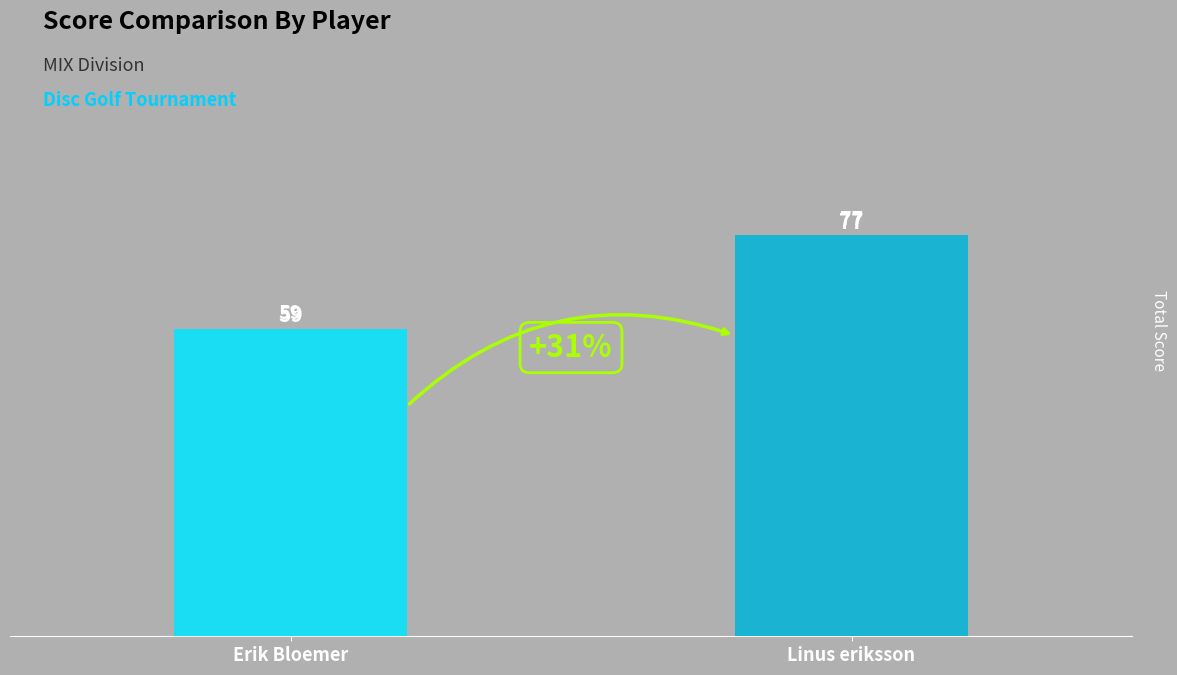

What is the smallest value displayed?

59